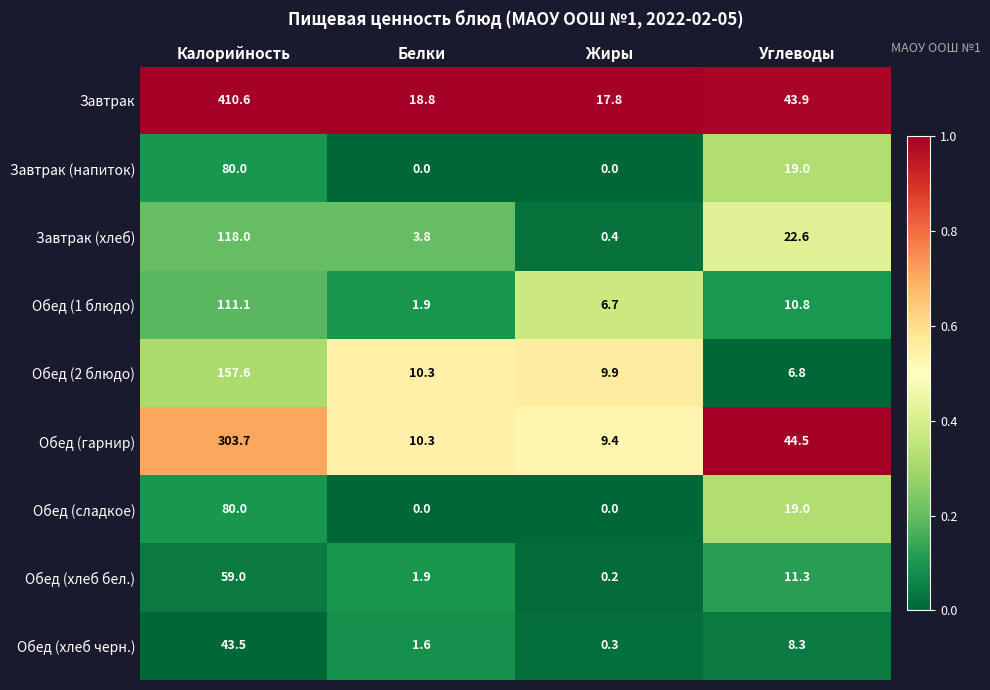

What is the difference between the maximum and second lowest values in the Обед (2 блюдо) series?

147.7